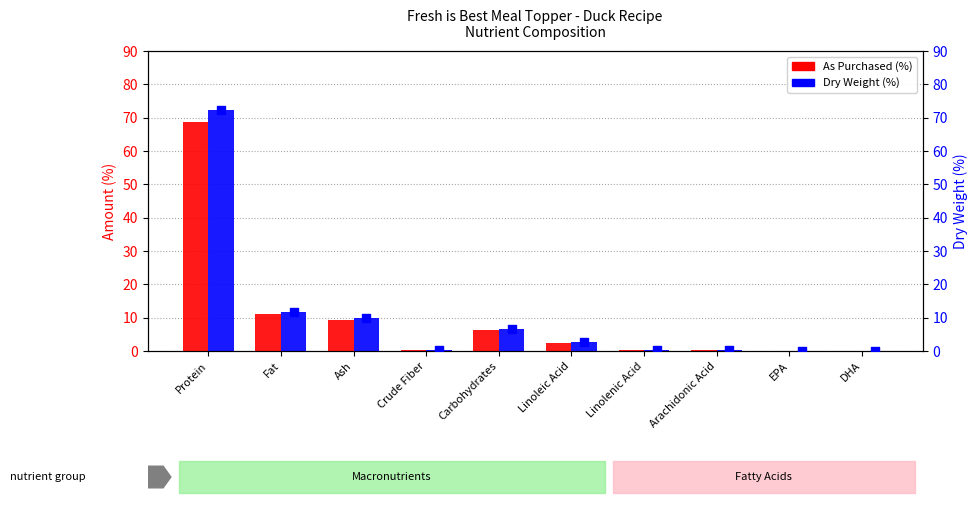

Which series has the largest Y range (max minus min)?

Dry Weight (%)